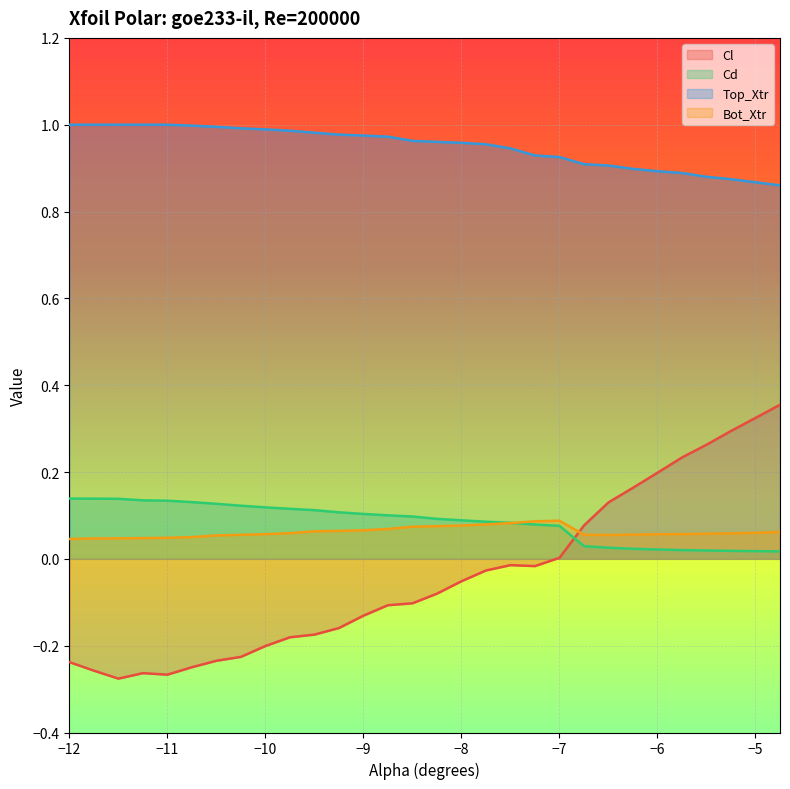

The value of Cd at −7 is 0.0. True or false?

False